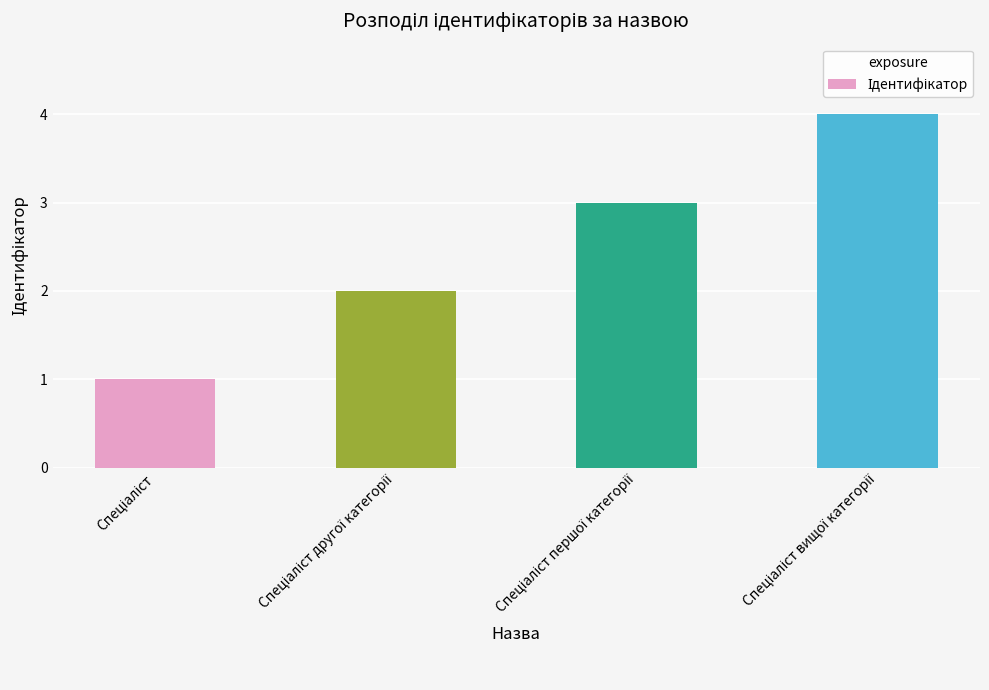

How many values are between 2 and 4?

3